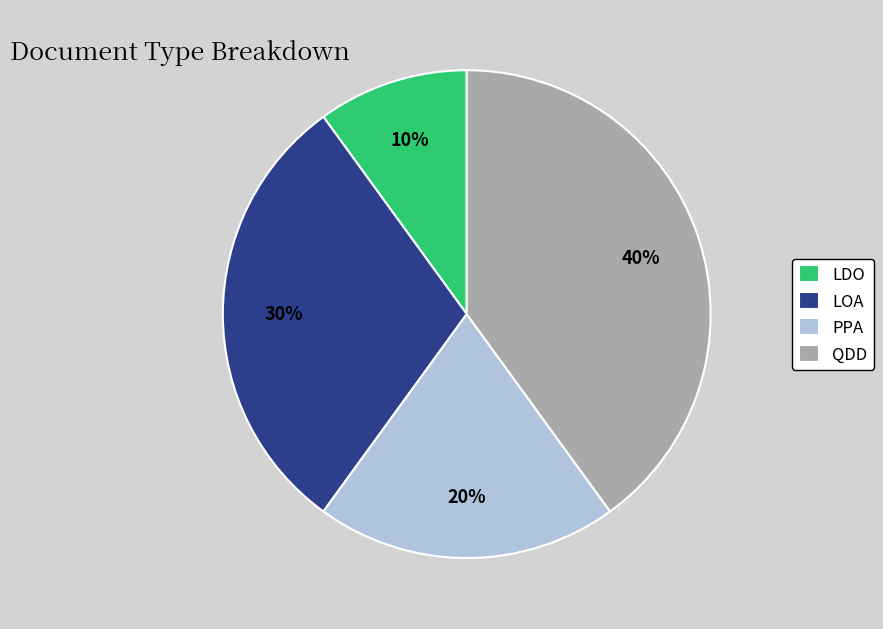

Does PPA account for over 50% of the chart?

No